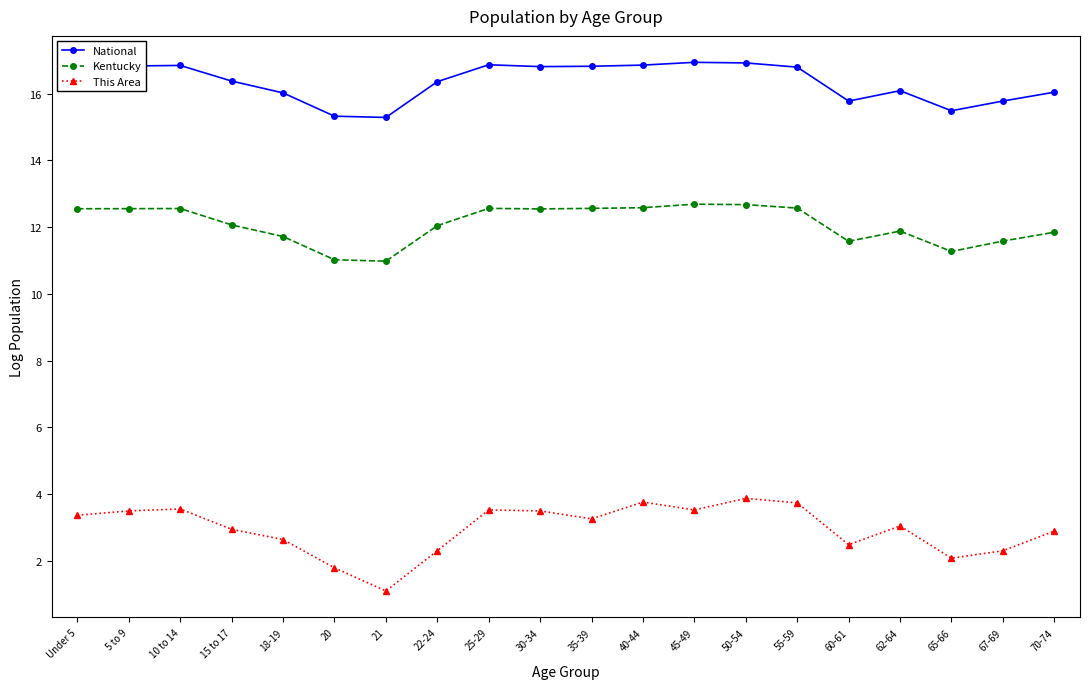

Which series has the largest total across all categories?

National